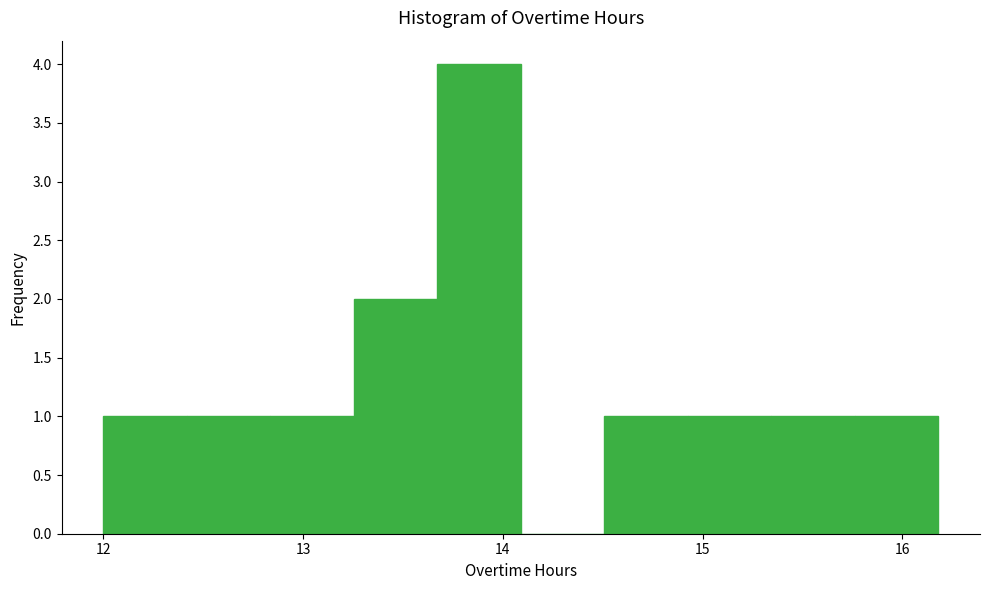

How tall is the bar that spans 15.8 to 16.2 on the x-axis? Neither the bar edges nor the heights are printed on the chart, so give them approximately, as read against the axes.

1